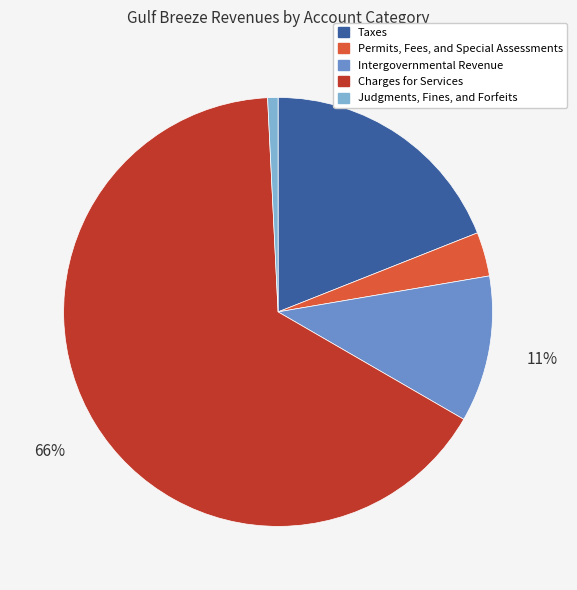

Between Judgments, Fines, and Forfeits and Permits, Fees, and Special Assessments, which is larger?

Permits, Fees, and Special Assessments